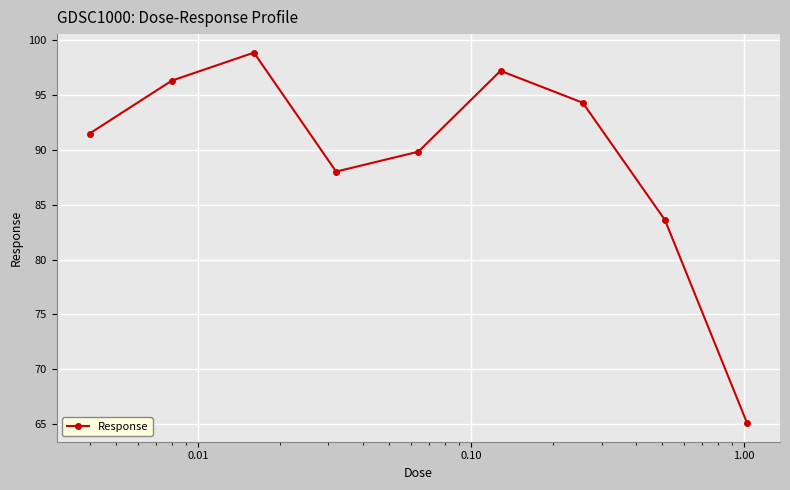

Reading left to right, what are all the values shown in this chart?

91.5	96.3	98.9	88.0	89.8	97.2	94.3	83.6	65.1